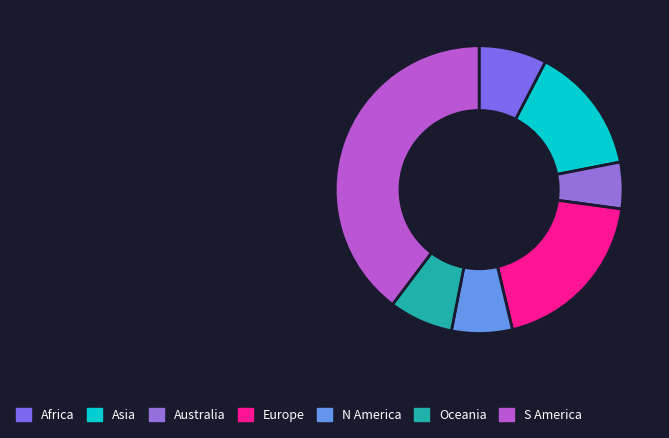

Which category has the biggest portion of the pie?

S America